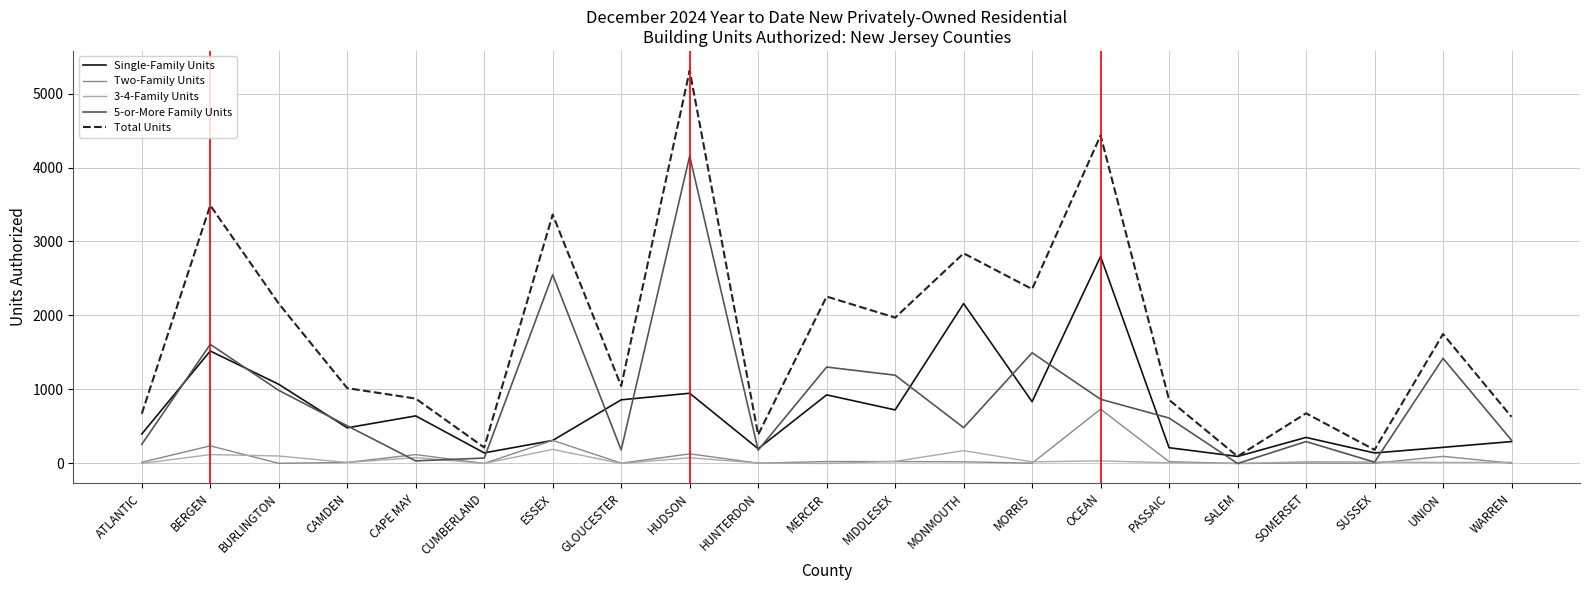

The value of Single-Family Units at MONMOUTH is 3421. True or false?

False